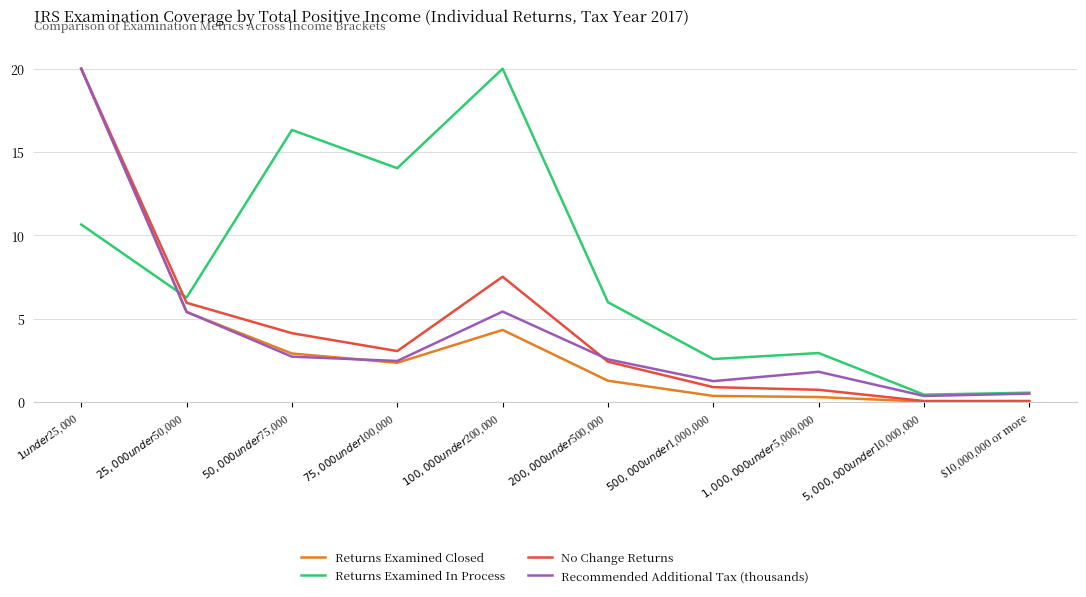

Which series has the largest total across all categories?

Returns Examined In Process